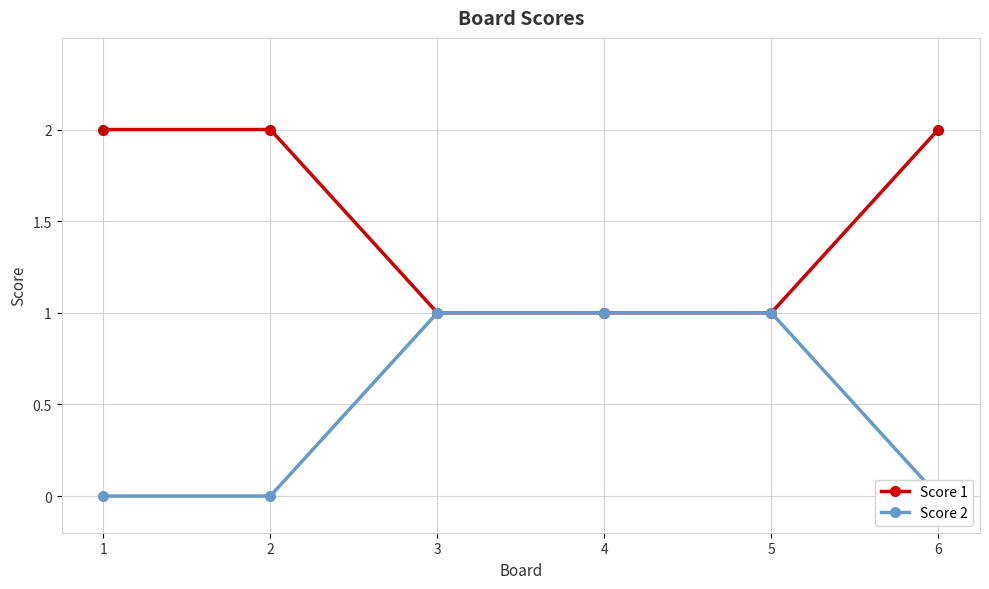

Reading right to left, list all the values displayed in this chart.

Score 1: 2	1	1	1	2	2
Score 2: 0	1	1	1	0	0